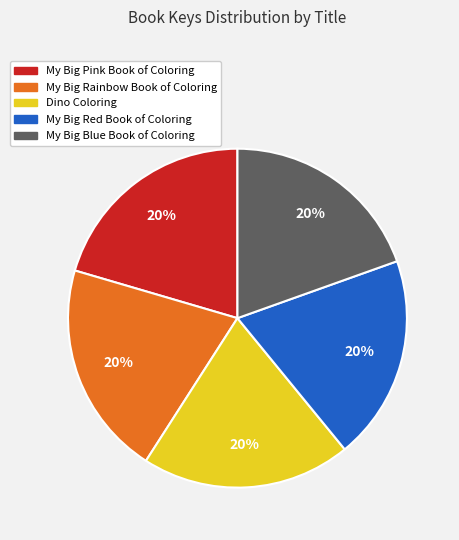

Is it true that My Big Pink Book of Coloring is 33% of the pie?

False